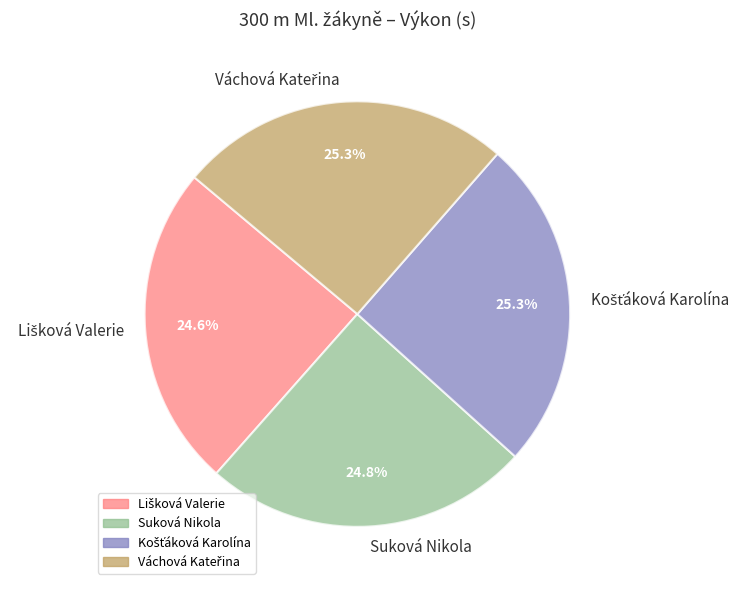

How much of the chart is everything except Suková Nikola?

75.2%